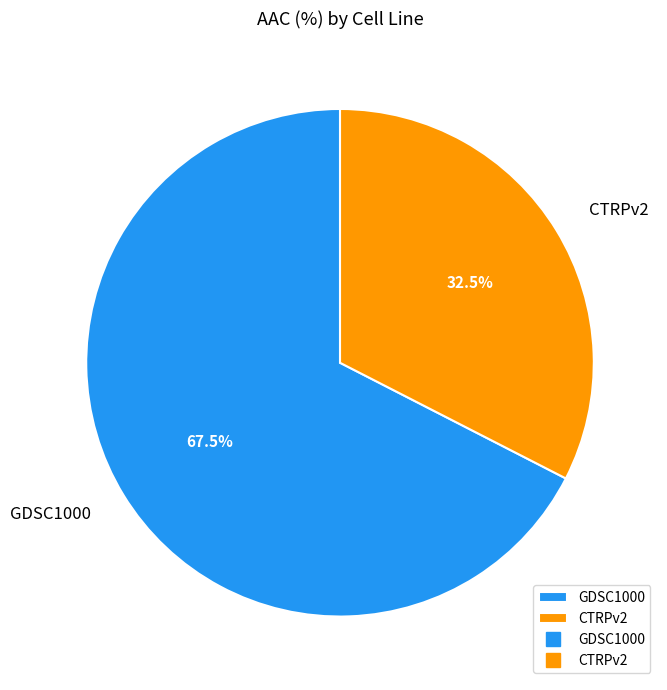

Which category has the biggest portion of the pie?

GDSC1000